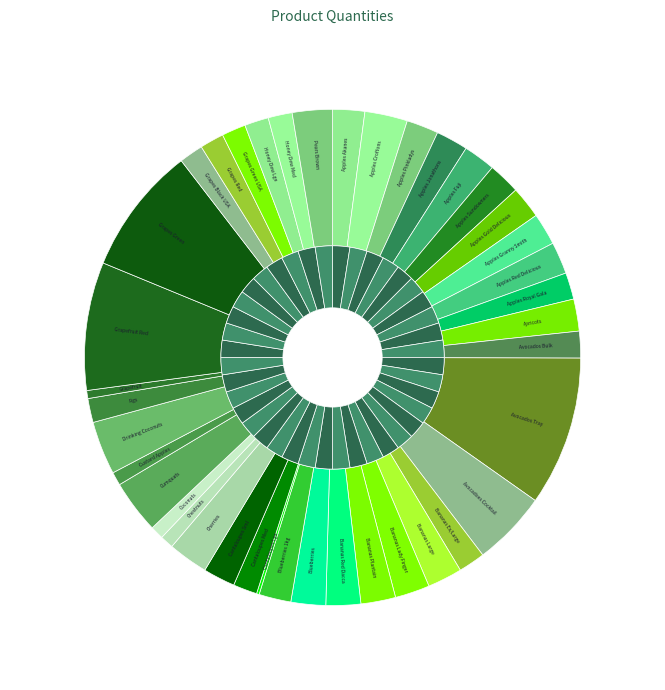

To the nearest percent, what is the combined percentage of Drinking Coconuts and Grapefruit Red?

12%